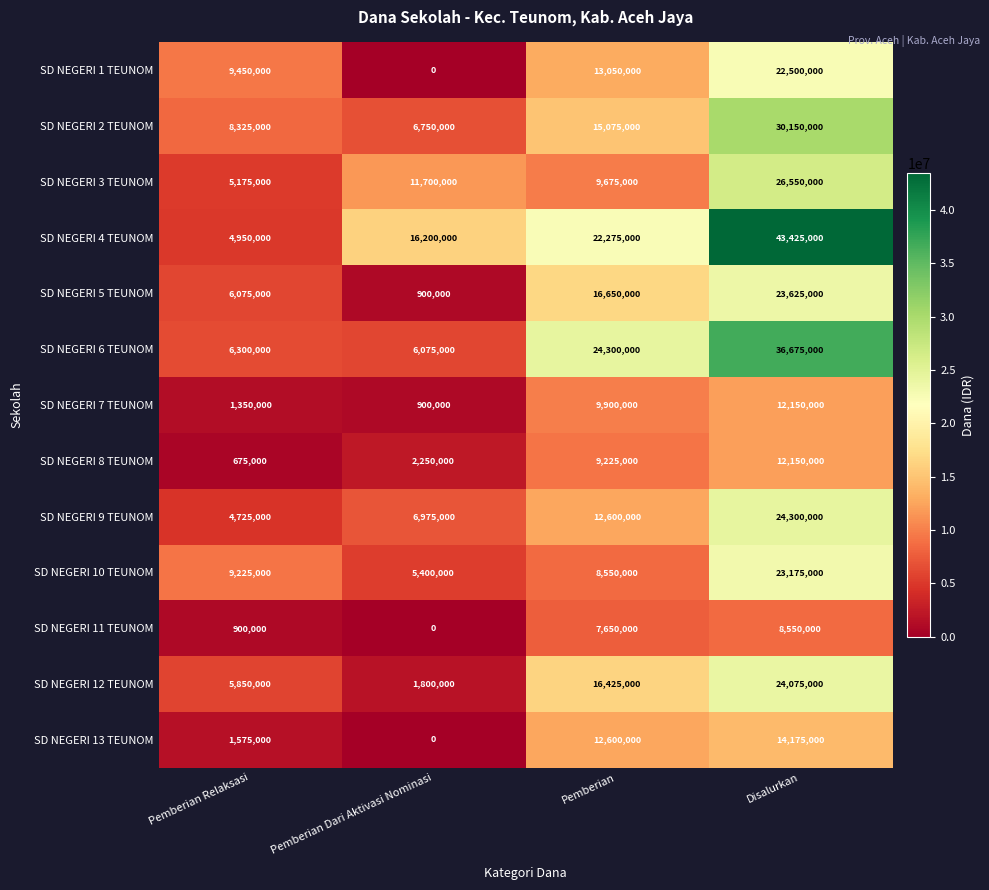

Is it true that SD NEGERI 12 TEUNOM equals 23833665 at Pemberian?

False